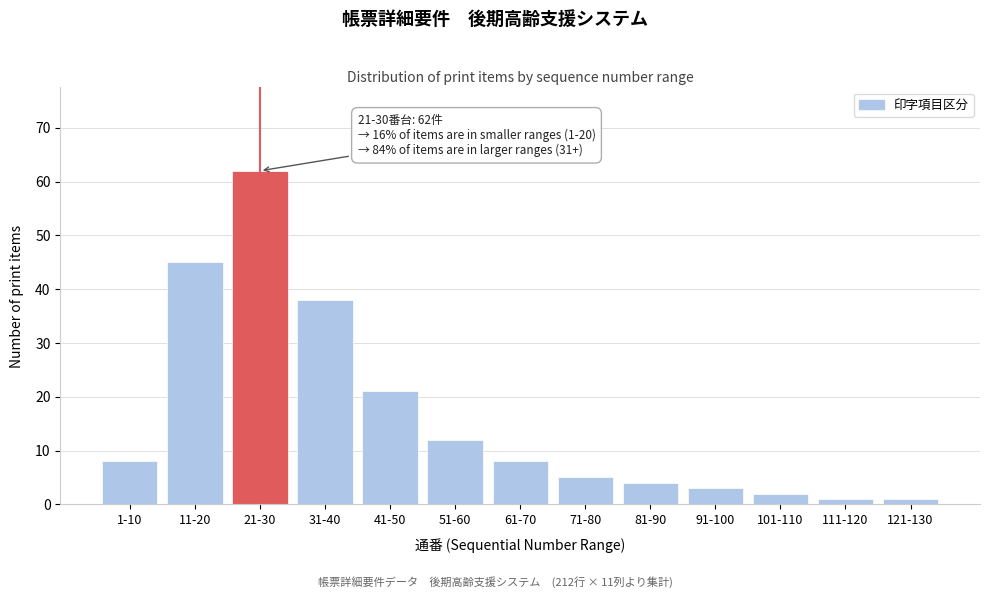

Reading left to right, transcribe all the data shown in this chart.

8	45	62	38	21	12	8	5	4	3	2	1	1